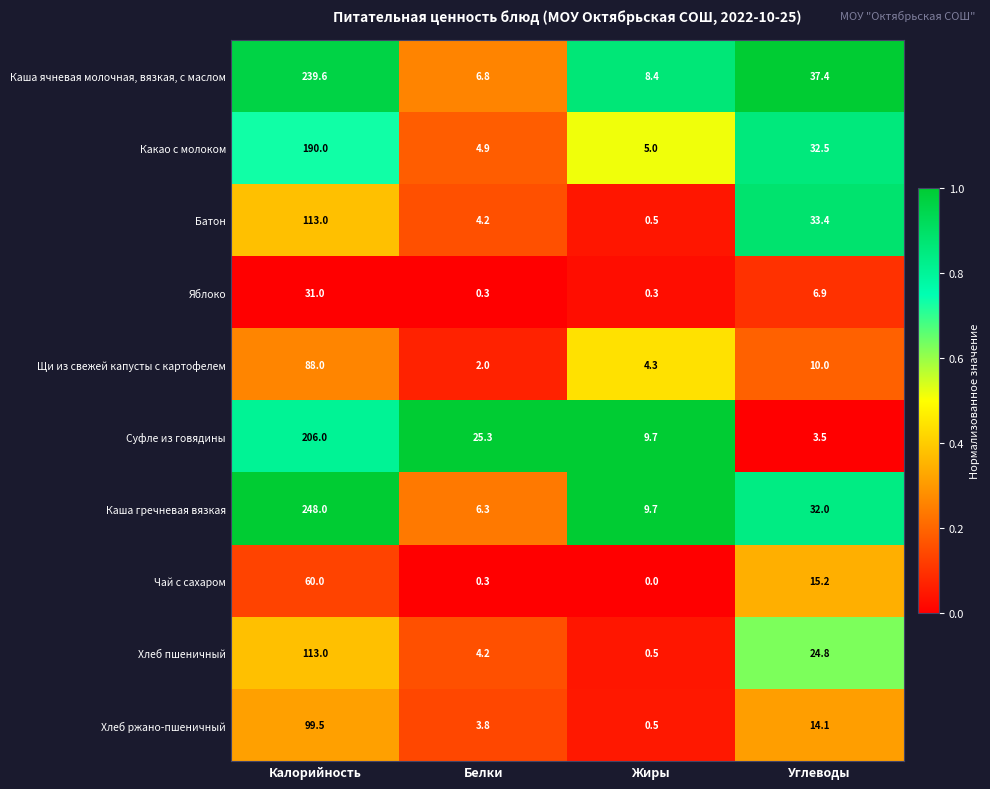

What is the total value across all series at Углеводы?

209.8